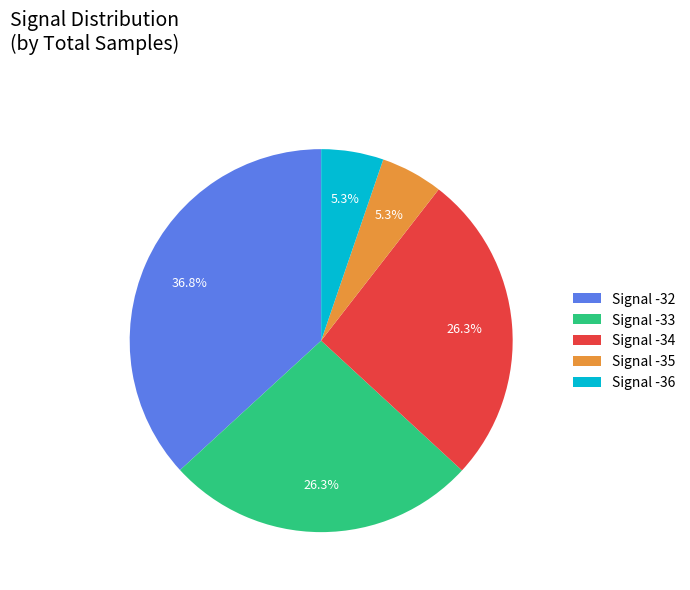

Which category has the biggest portion of the pie?

Signal -32